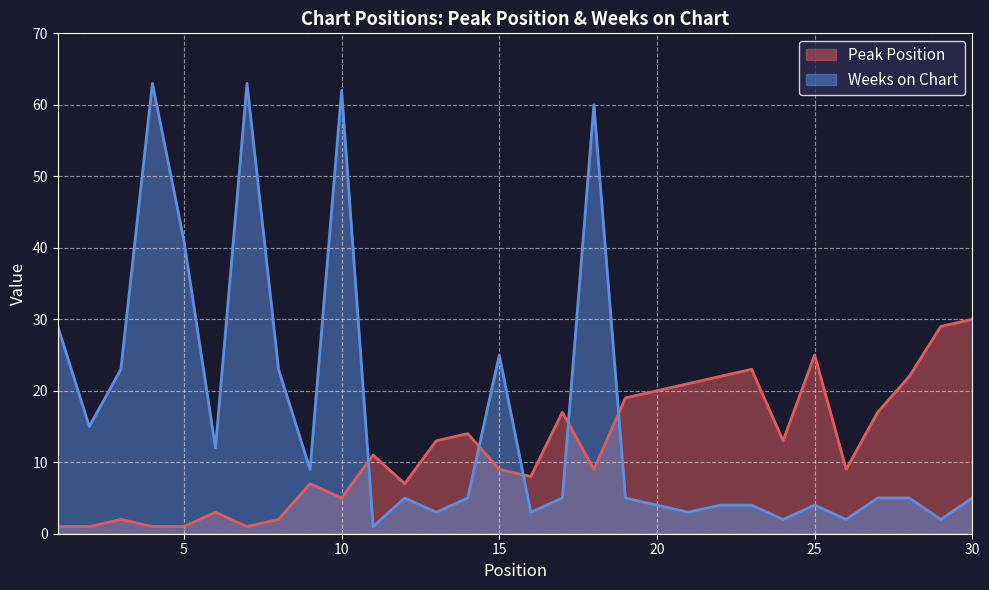

What are all the series names shown in the legend?

Peak Position, Weeks on Chart